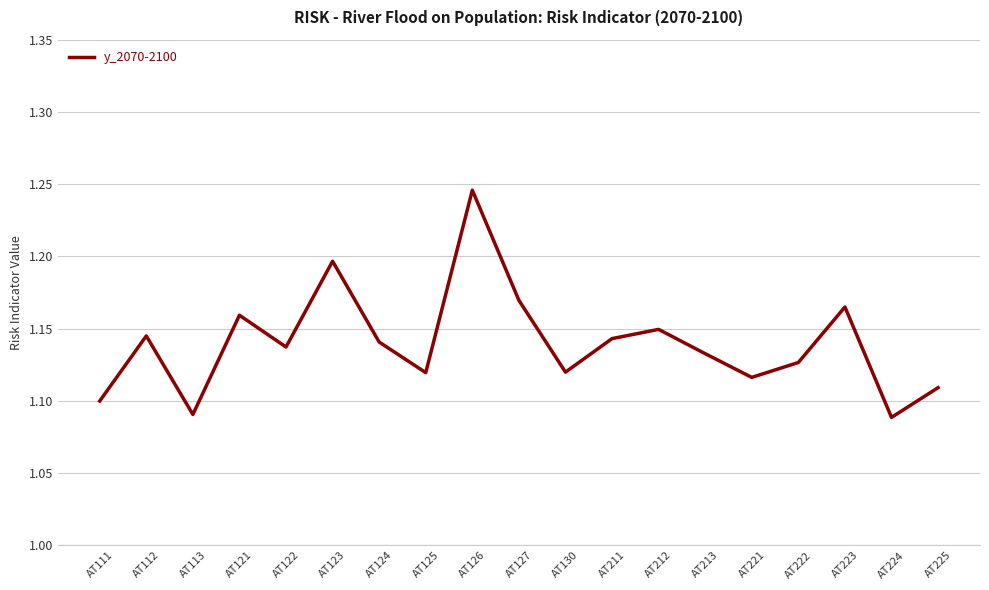

What is the ratio of the value at AT113 to the value at AT121?

0.9